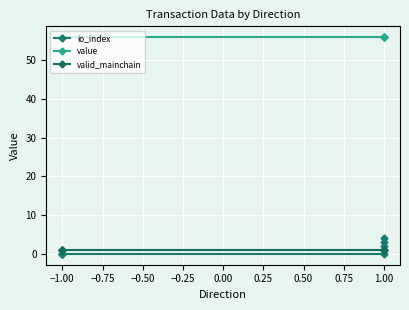

The value of value at 1.00 is 91.2. True or false?

False